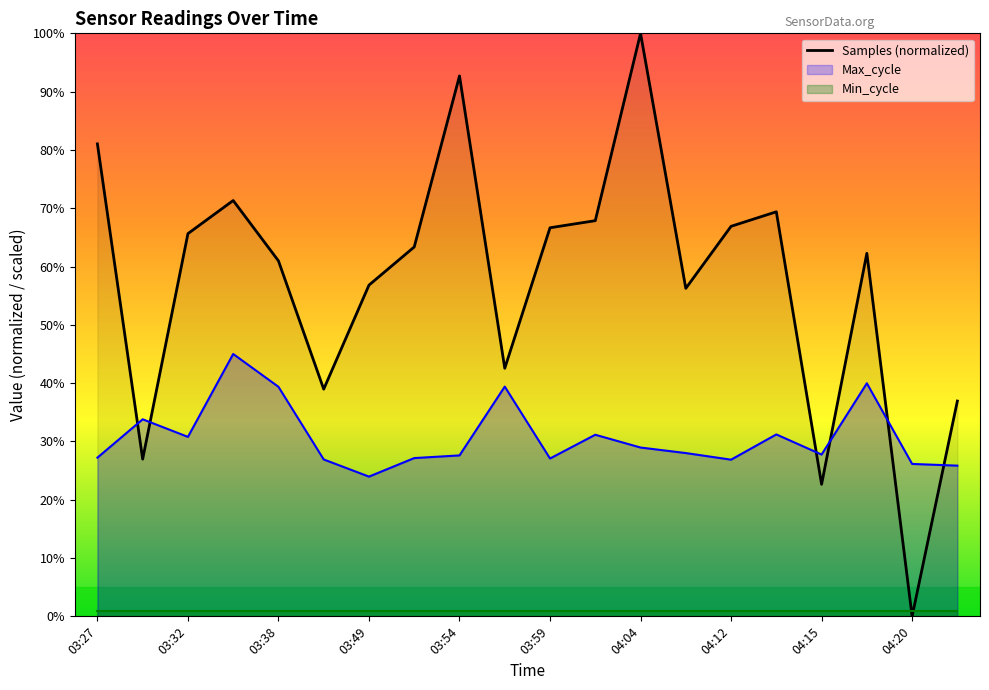

The Max_cycle series shows 27.1 at 03:59. True or false?

True